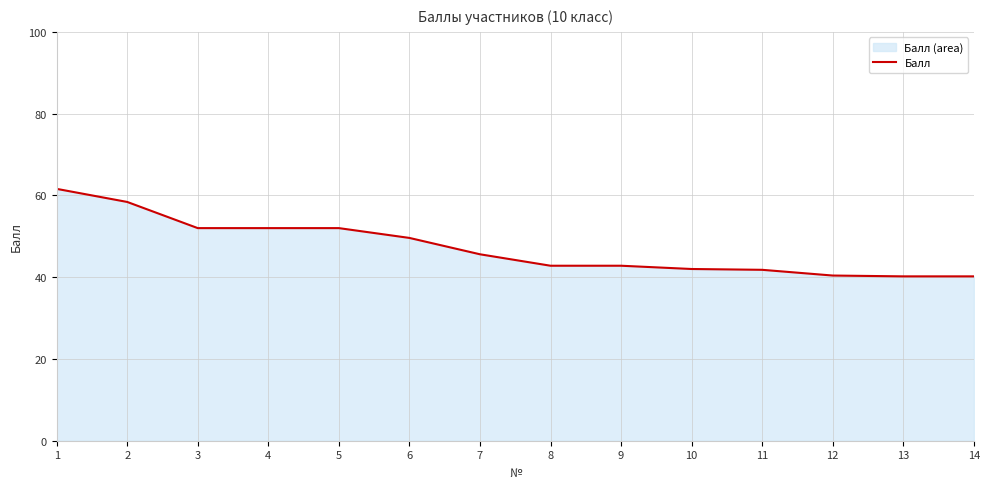

What is the ratio of the value at 9 to the value at 14?

1.1